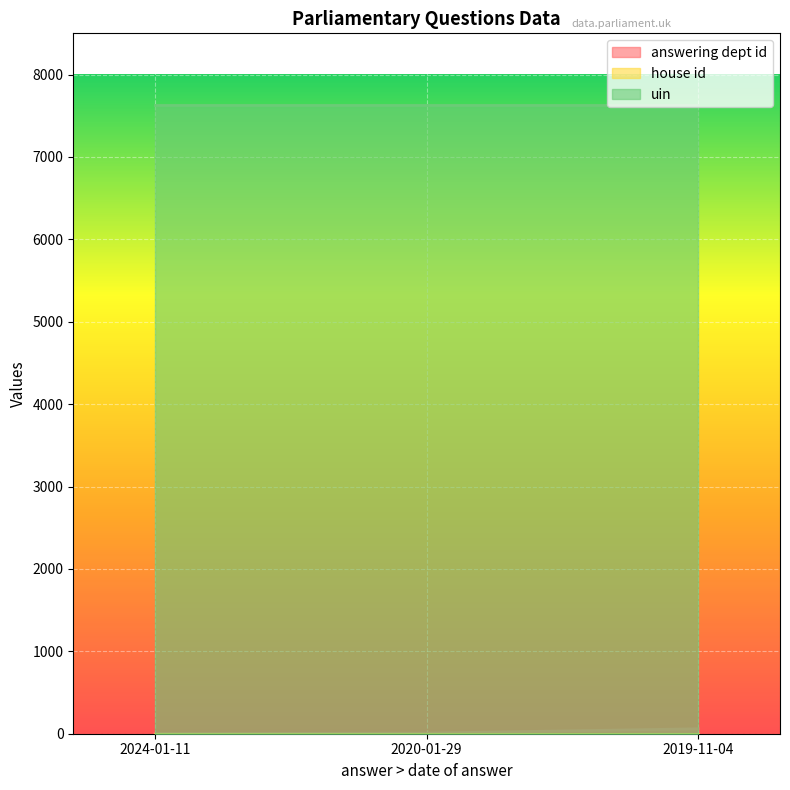

What is the value of the answering dept id point at the 3rd from the left?

60